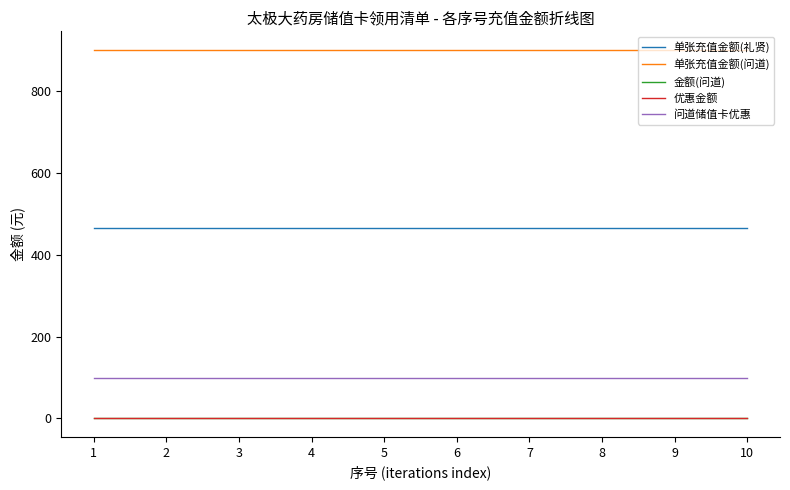

Reading left to right, list all the values displayed in this chart.

单张充值金额(礼贤): 465	465	465	465	465	465	465	465	465	465
单张充值金额(问道): 900	900	900	900	900	900	900	900	900	900
金额(问道): 0	0	0	0	0	0	0	0	0	0
优惠金额: 0	0	0	0	0	0	0	0	0	0
问道储值卡优惠: 100	100	100	100	100	100	100	100	100	100